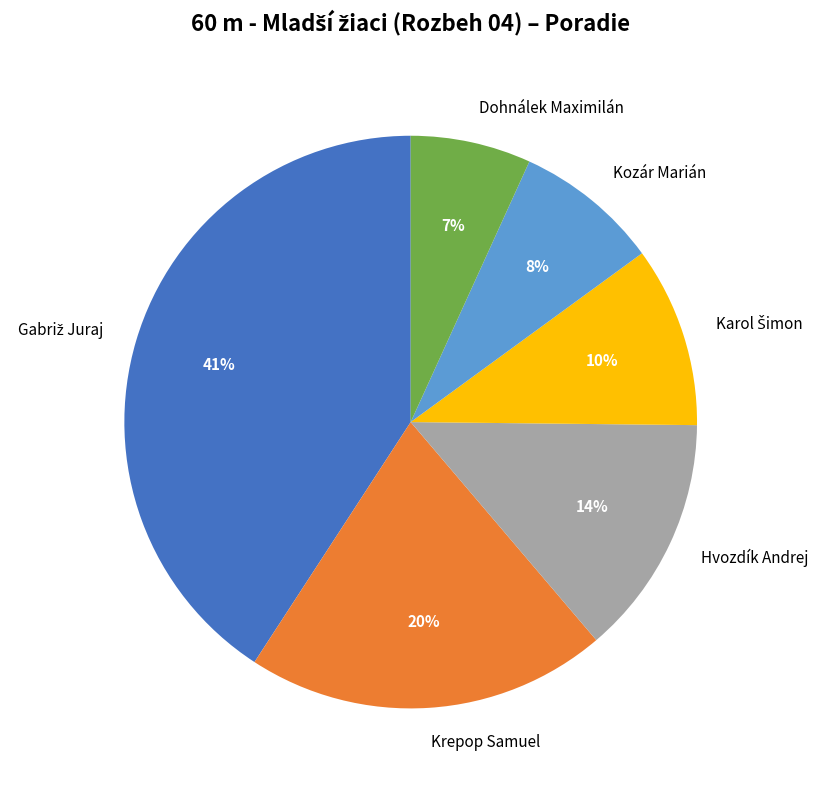

Which has a higher value, Kozár Marián or Hvozdík Andrej?

Hvozdík Andrej